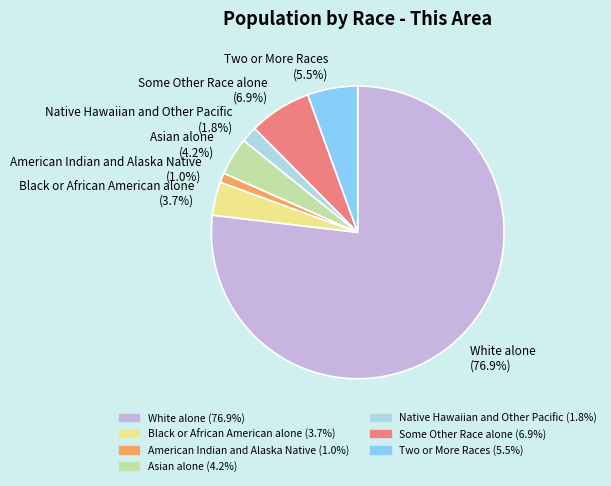

The Some Other Race alone slice represents 7% of the pie. True or false?

True